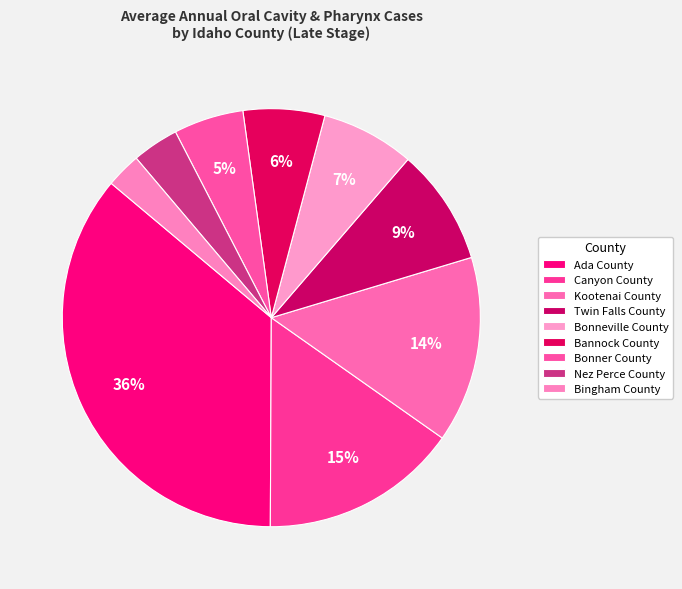

Is it true that Twin Falls County is 9% of the pie?

True